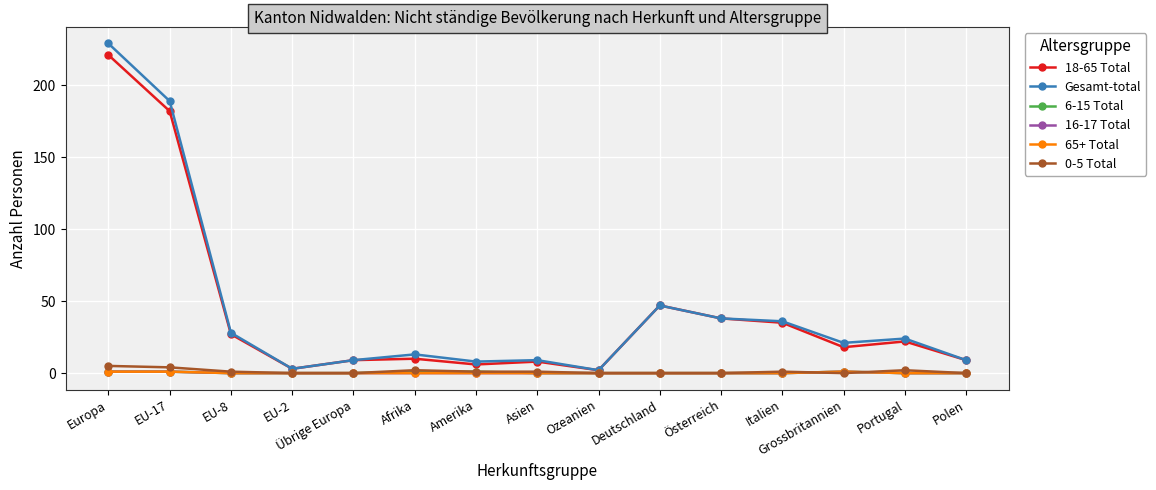

Does the chart have visible grid lines?

Yes